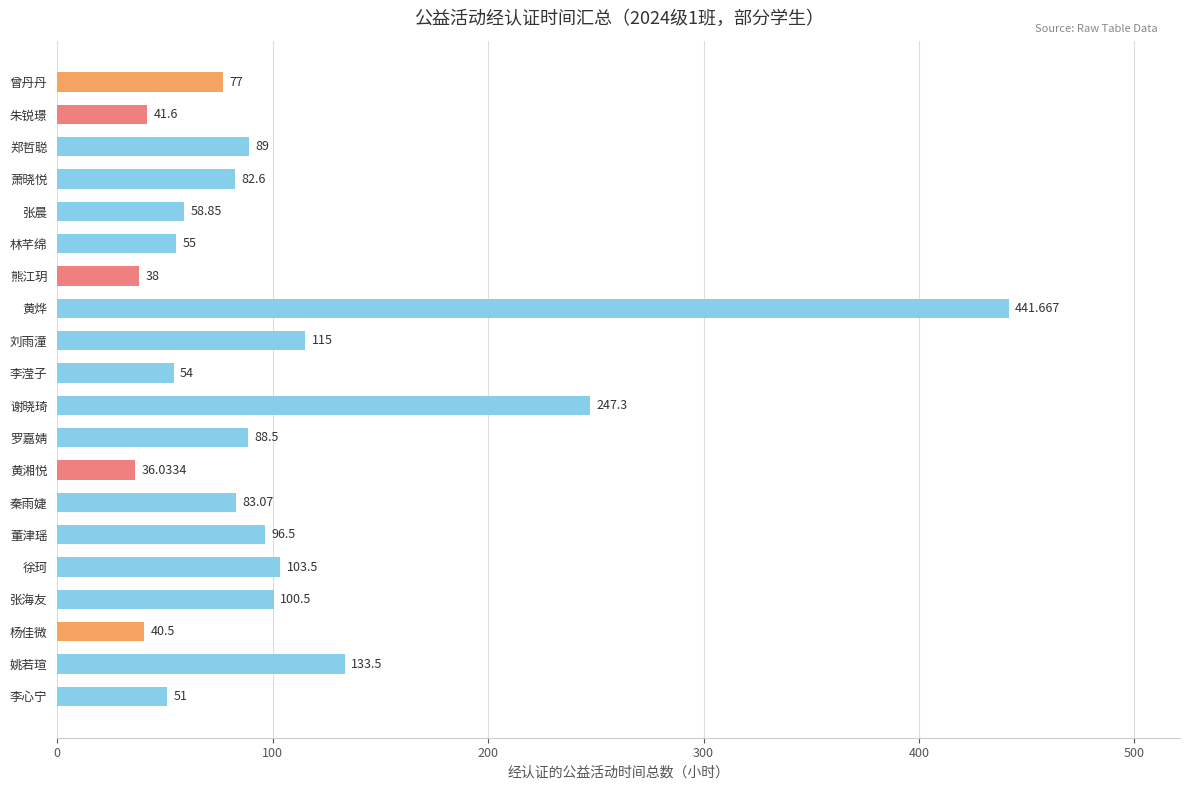

What is the label of the 18th bar from the top?

杨佳微